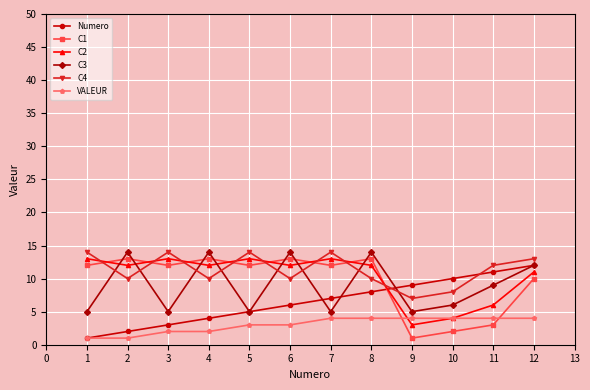

Is it true that Numero equals 4 at 4?

True